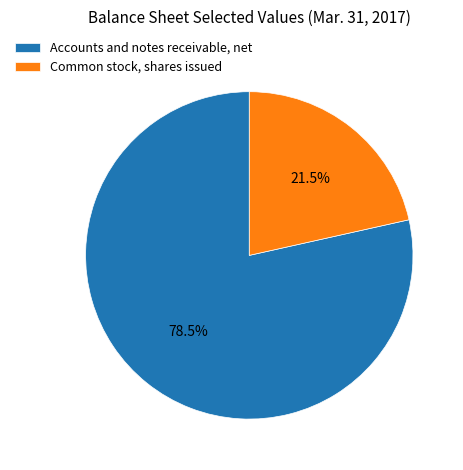

Which slice is the largest?

Accounts and notes receivable, net